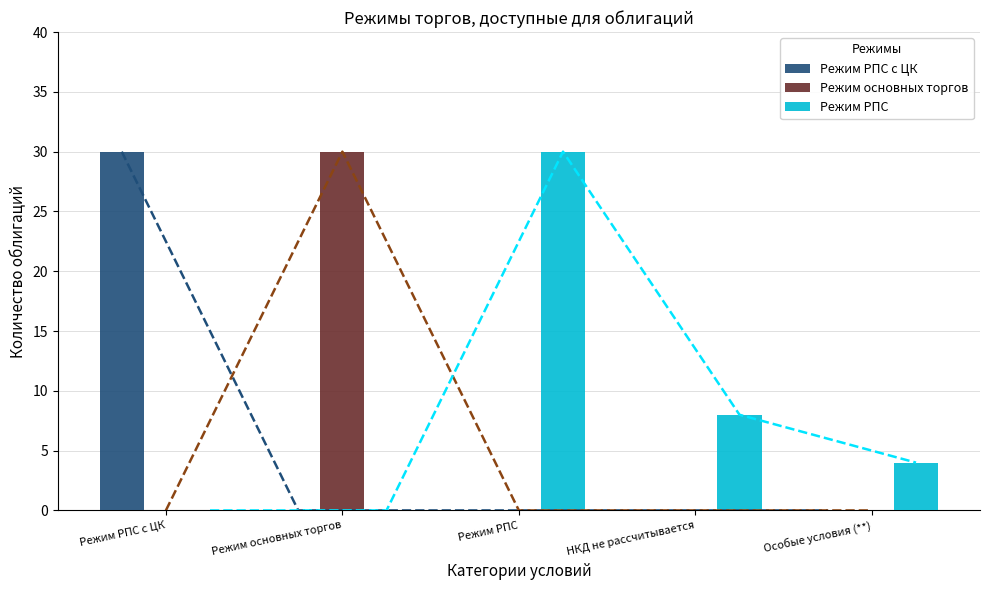

Between Особые условия (**) and Режим РПС, which is larger?

Особые условия (**)